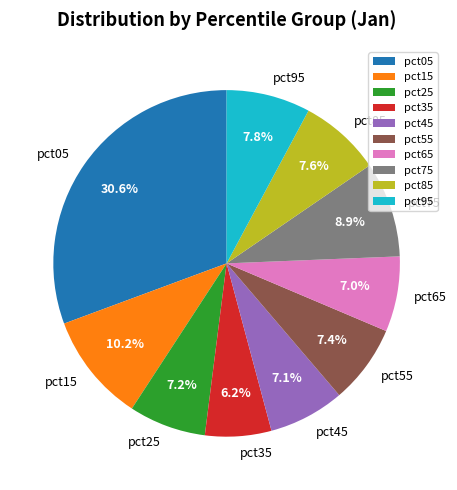

Combined, what portion of the pie is pct45 and pct25?

14.3%